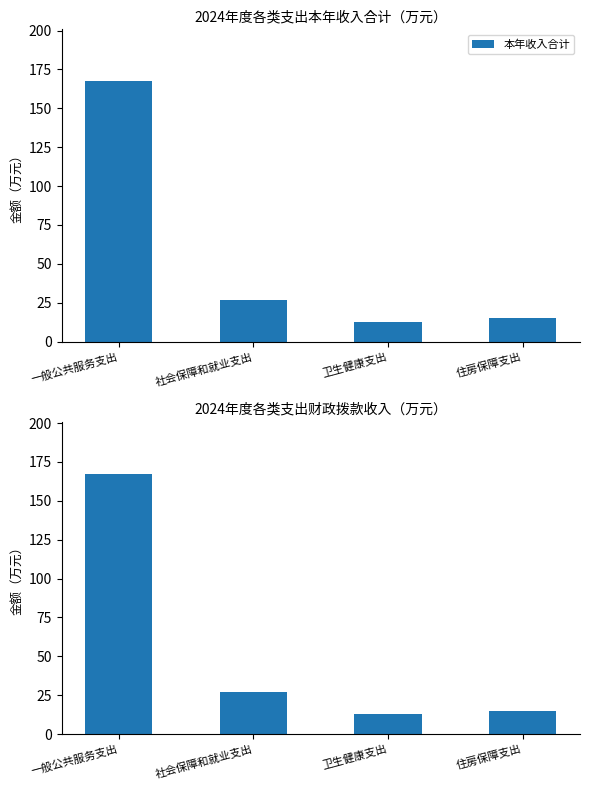

The value of 本年收入合计 at 社会保障和就业支出 is 37.5. True or false?

False